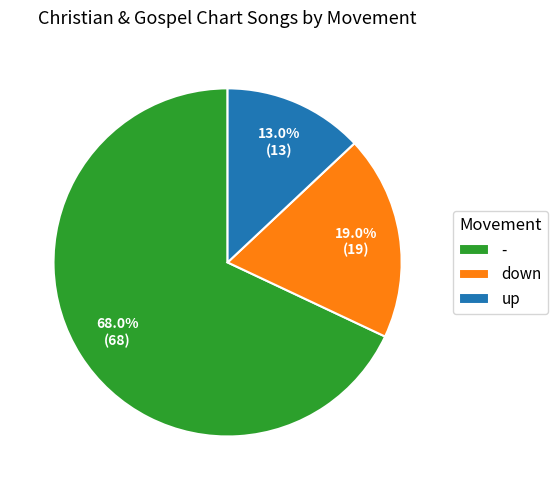

Which category has the biggest portion of the pie?

-